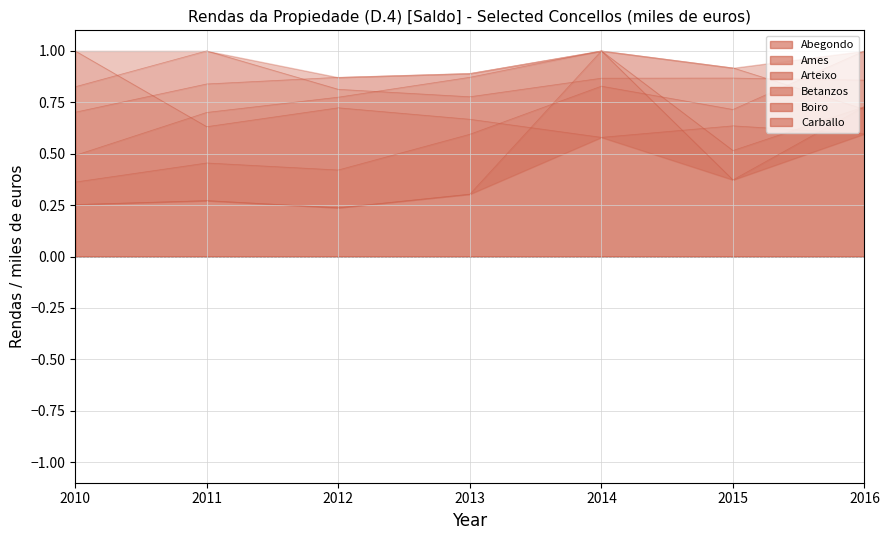

At which category is the sum across all series the highest?

2014